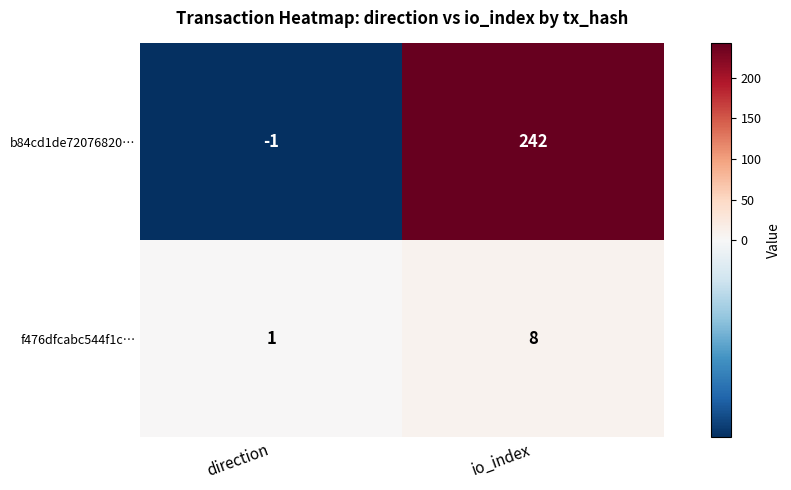

What is the sum of the f476dfcabc544f1c… values at direction and io_index?

9